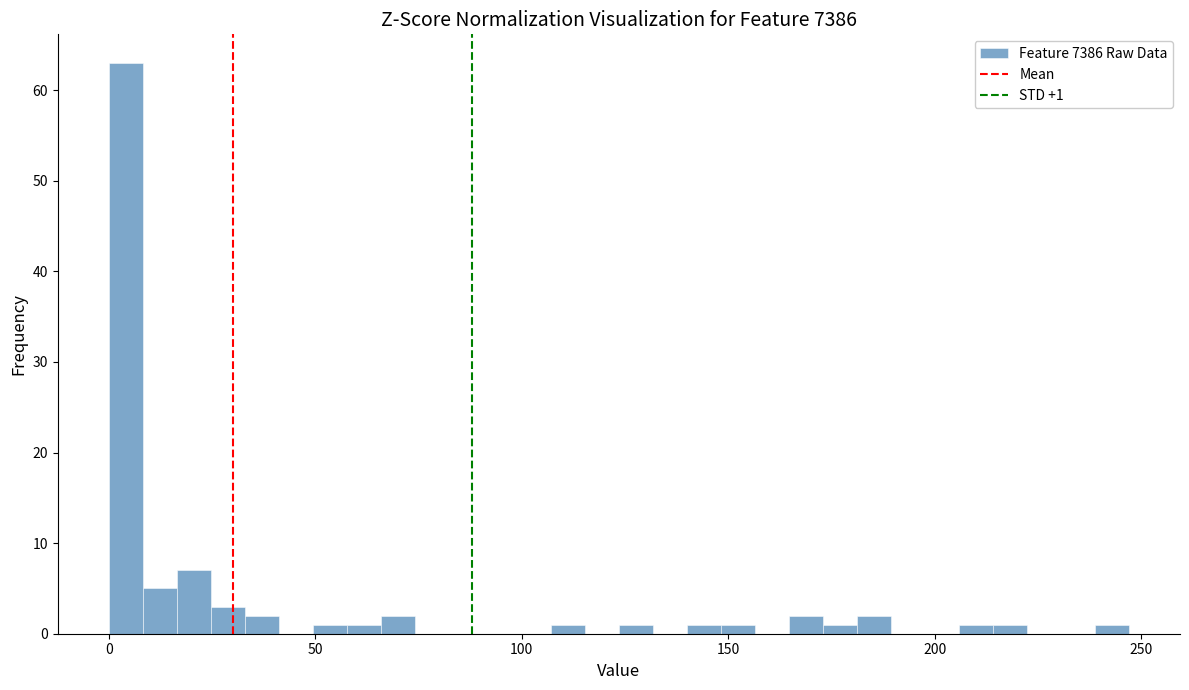

Read against the x-axis, roughly where is the centre of the tallest bar?

5